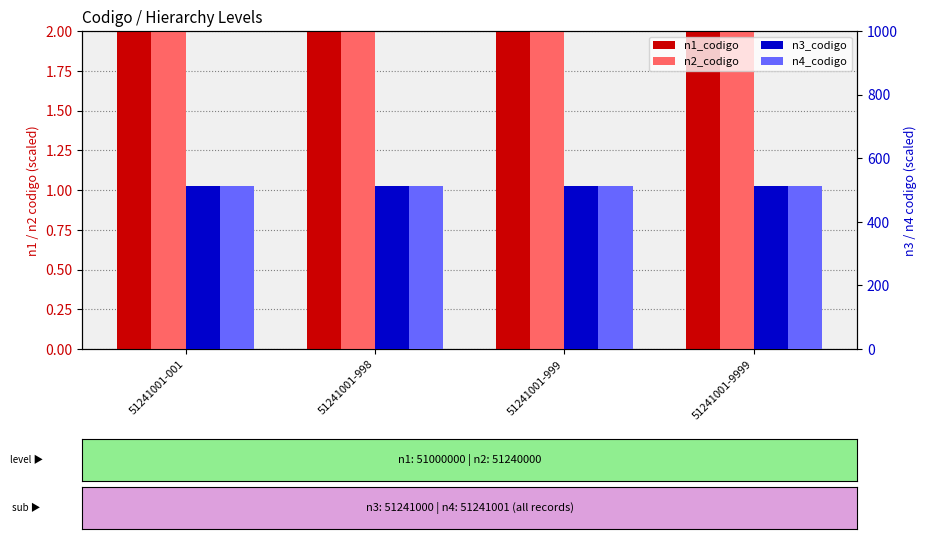

Between 51241001-001 and 51241001-9999, which series saw the biggest shift?

n1_codigo